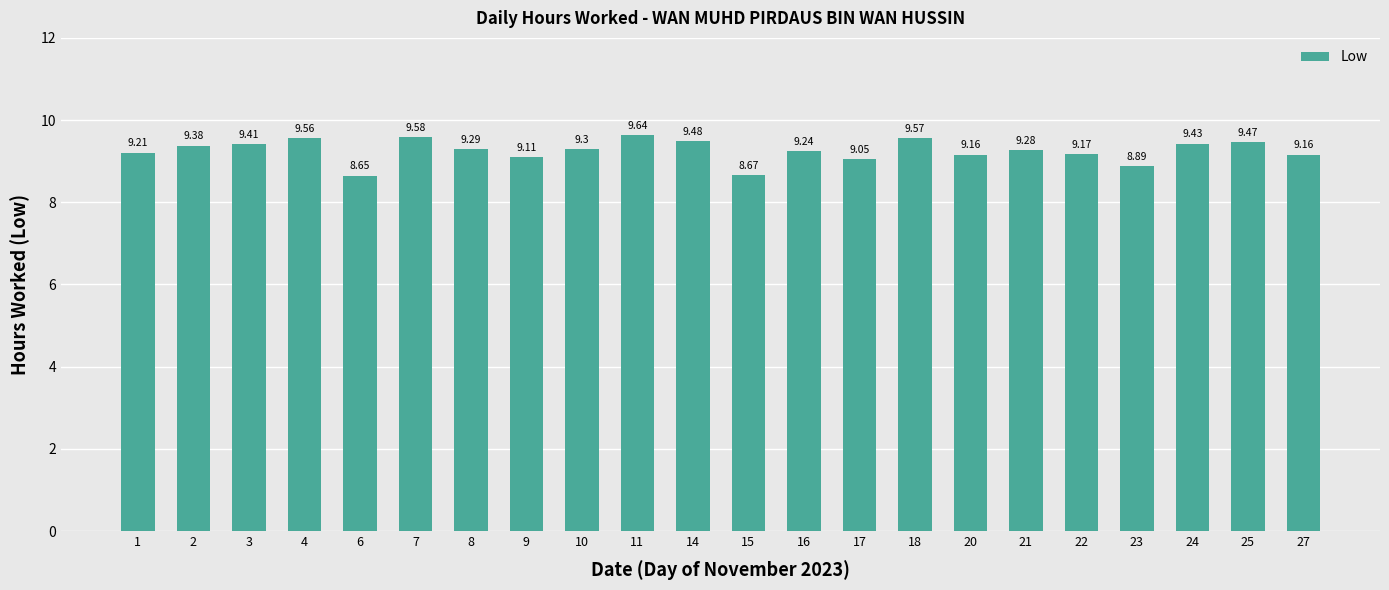

What is the maximum value shown in the chart?

9.6